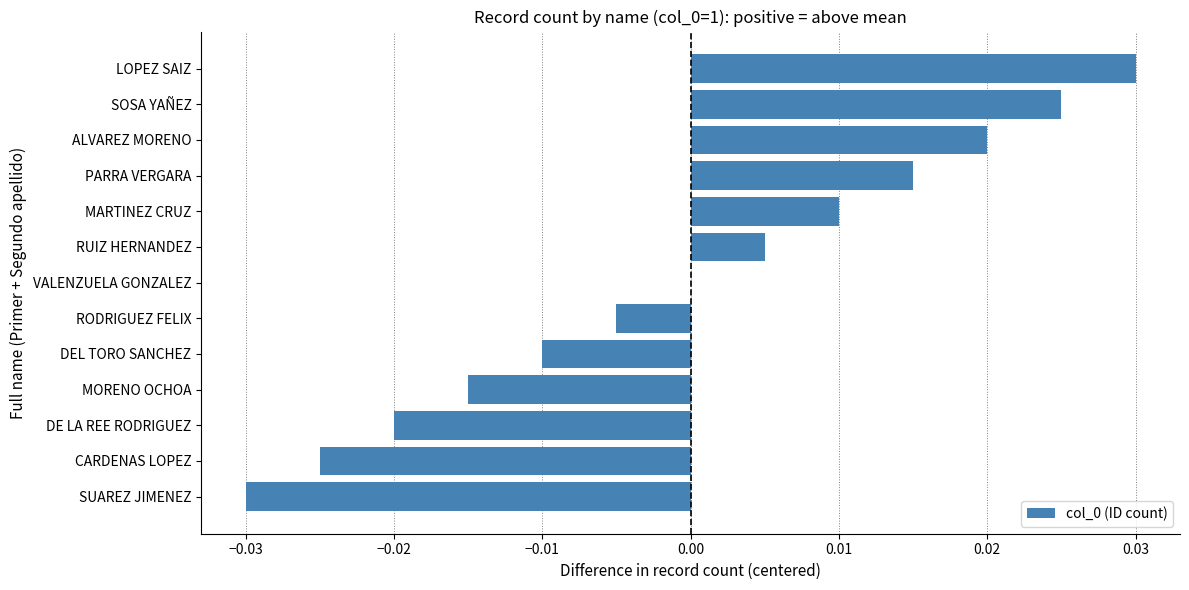

Which category has the highest value across all series?

LOPEZ SAIZ